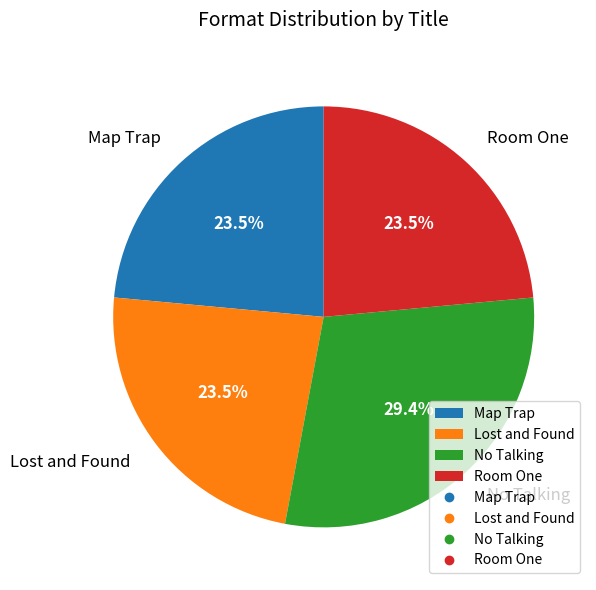

Which has a higher value, No Talking or Room One?

No Talking